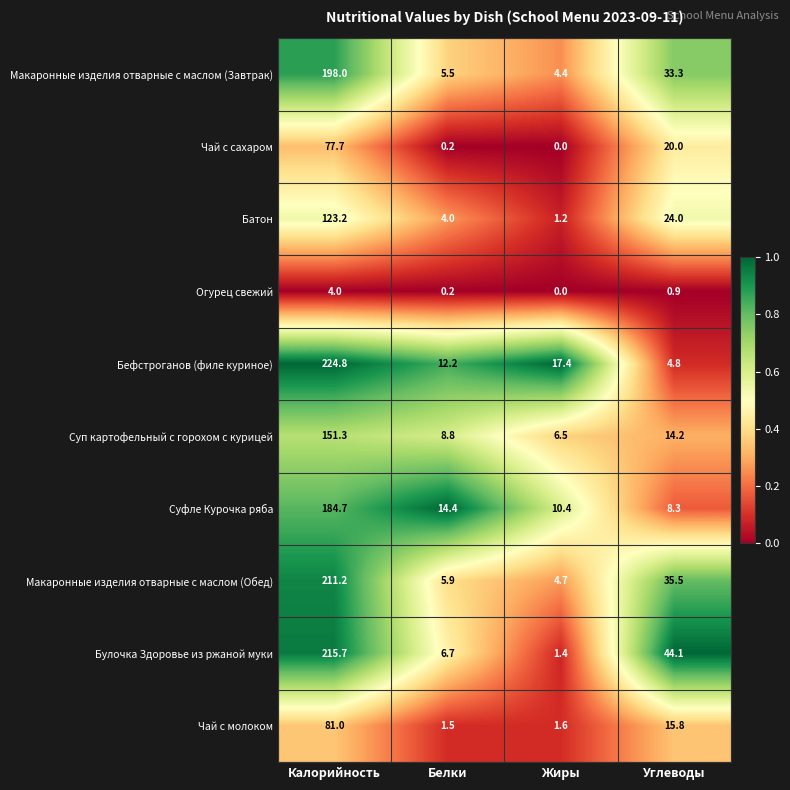

Which series has the largest total across all categories?

Булочка Здоровье из ржаной муки